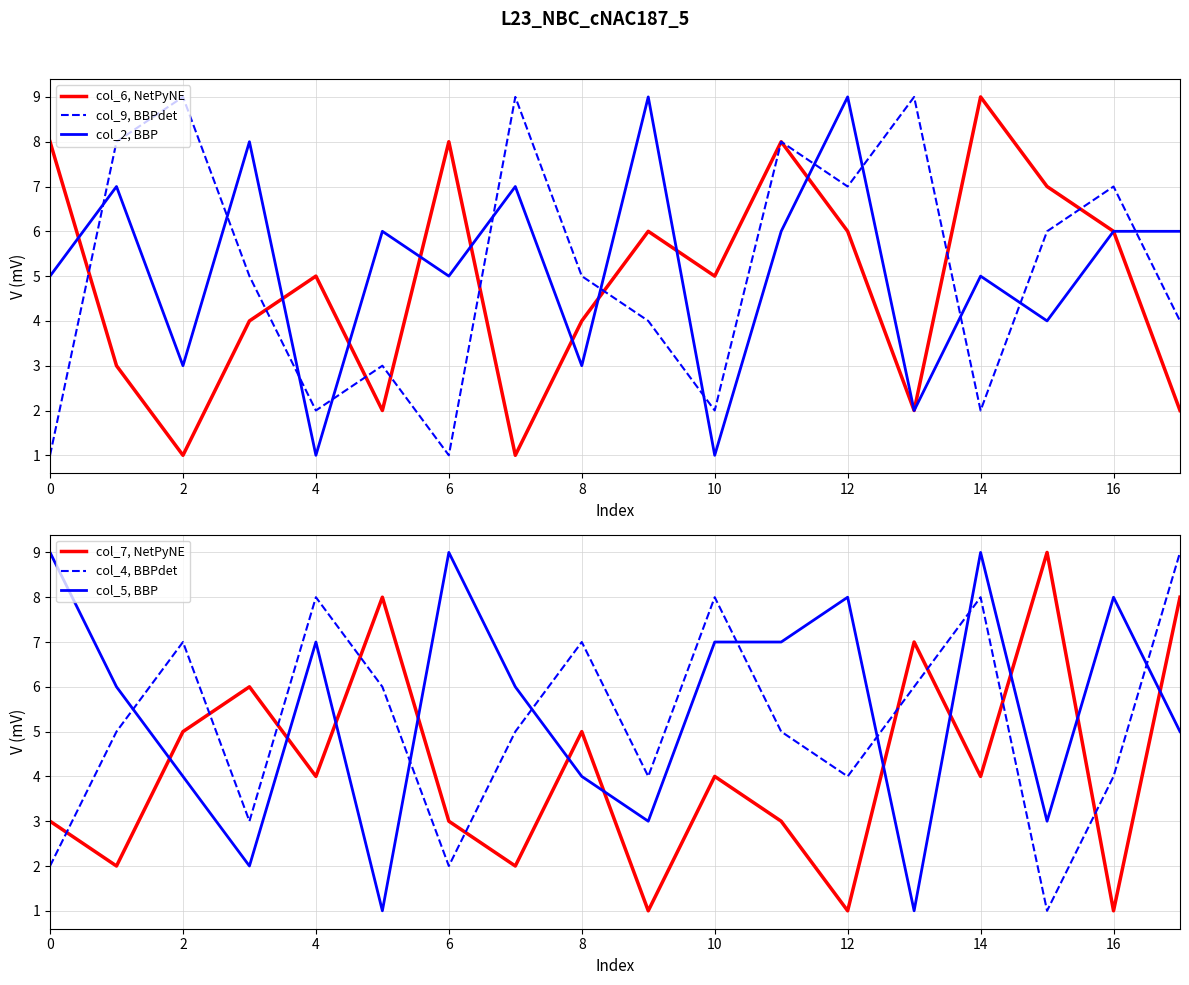

What is the sum of the col_9, BBPdet values at 12 and 2?

16